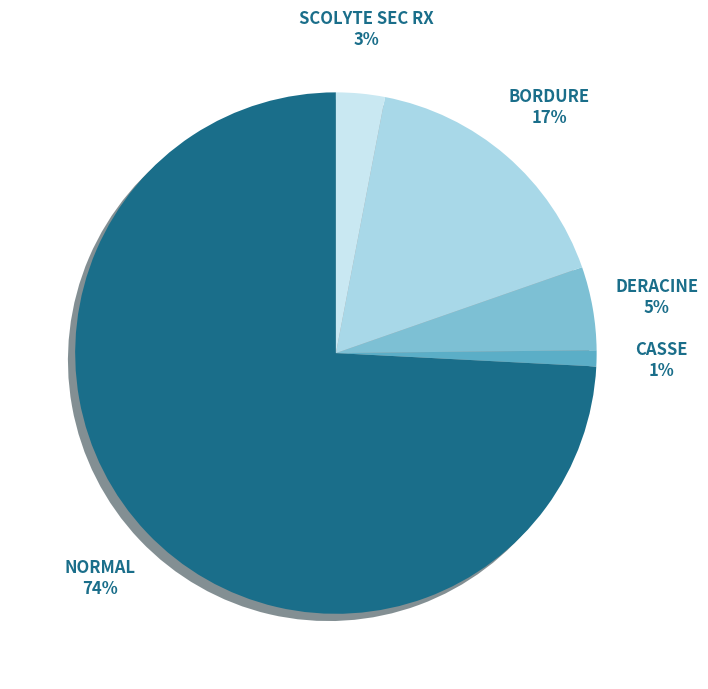

Do SCOLYTE SEC RX and NORMAL together represent more than half of the pie?

Yes